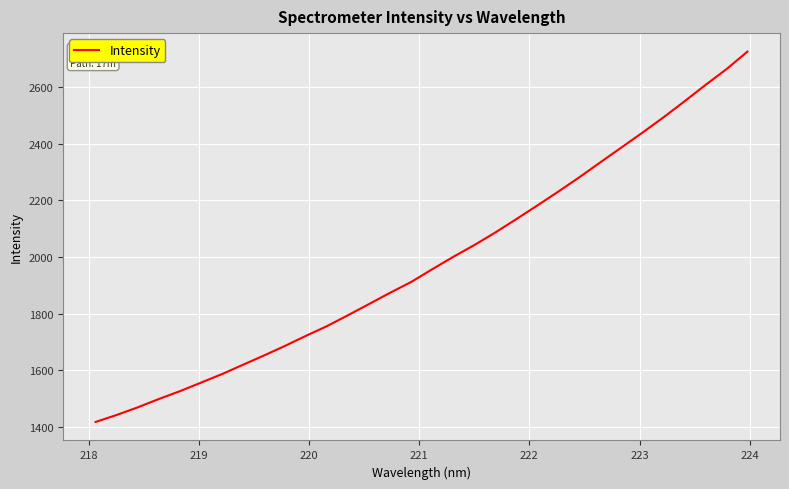

What is the maximum value shown in the chart?

2725.2